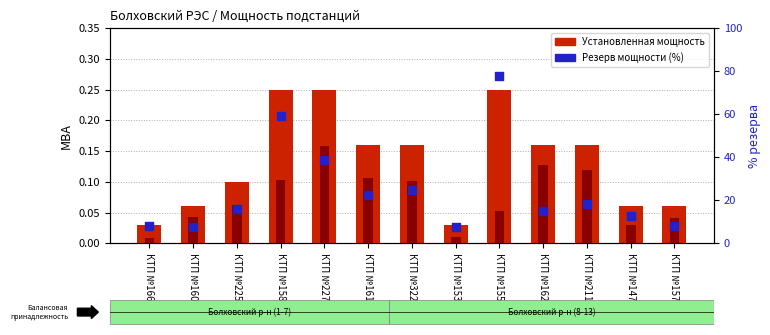

At which category is the sum across all series the highest?

КТП №155